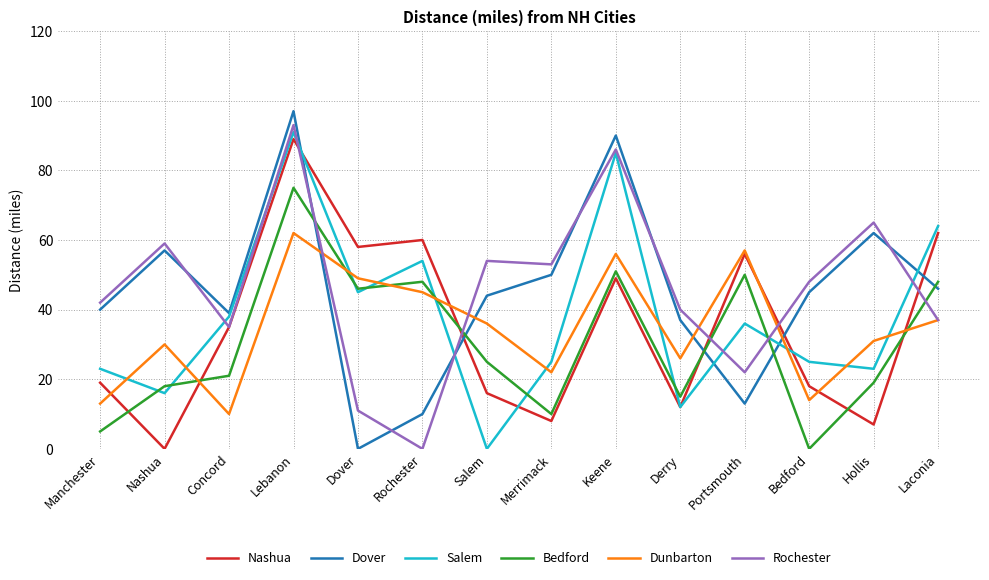

Which series ends up on top after the final intersection of Rochester and Dover?

Dover